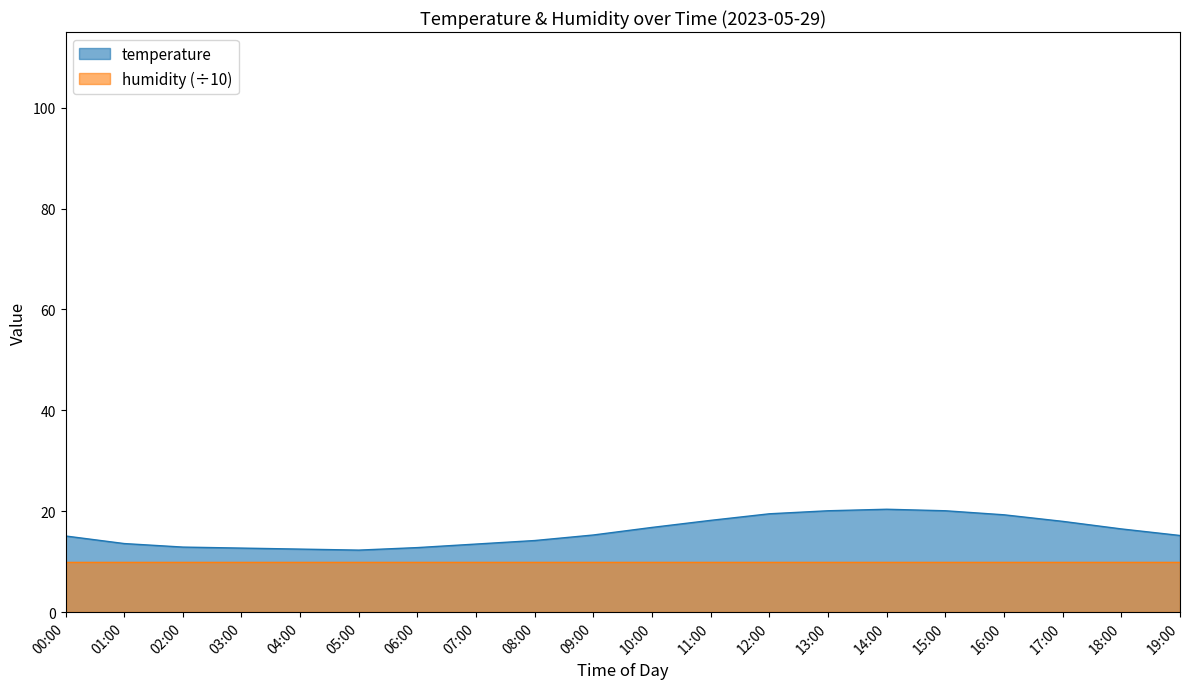

True or false: the data shows 20.6 at 01:00.

False